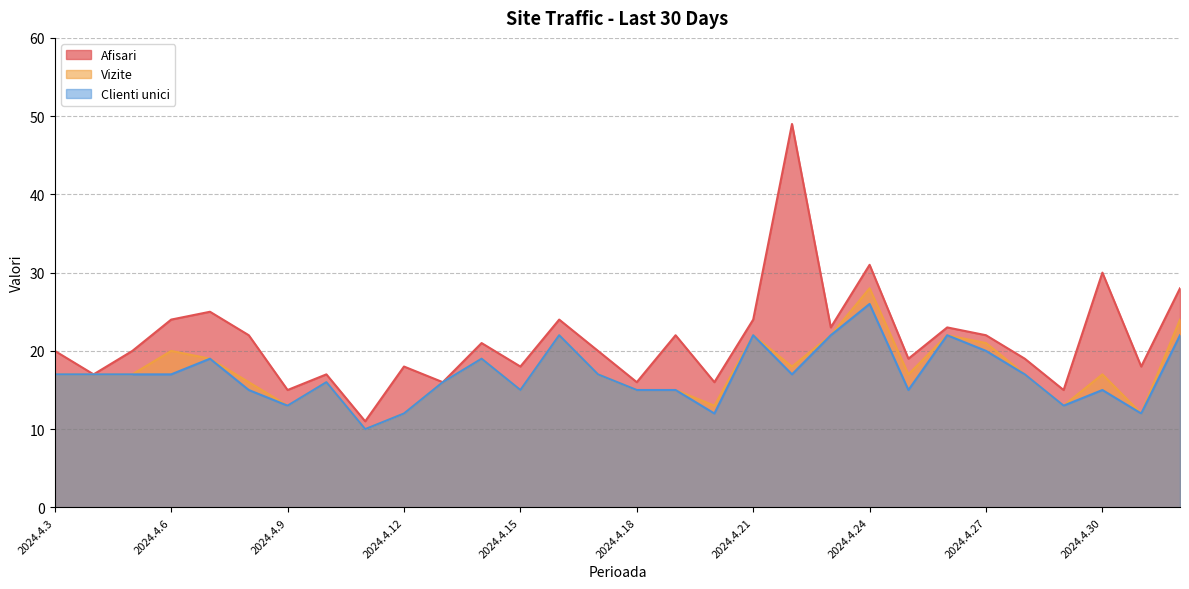

Where is Afisari nearest to the value 30?

2024.4.30